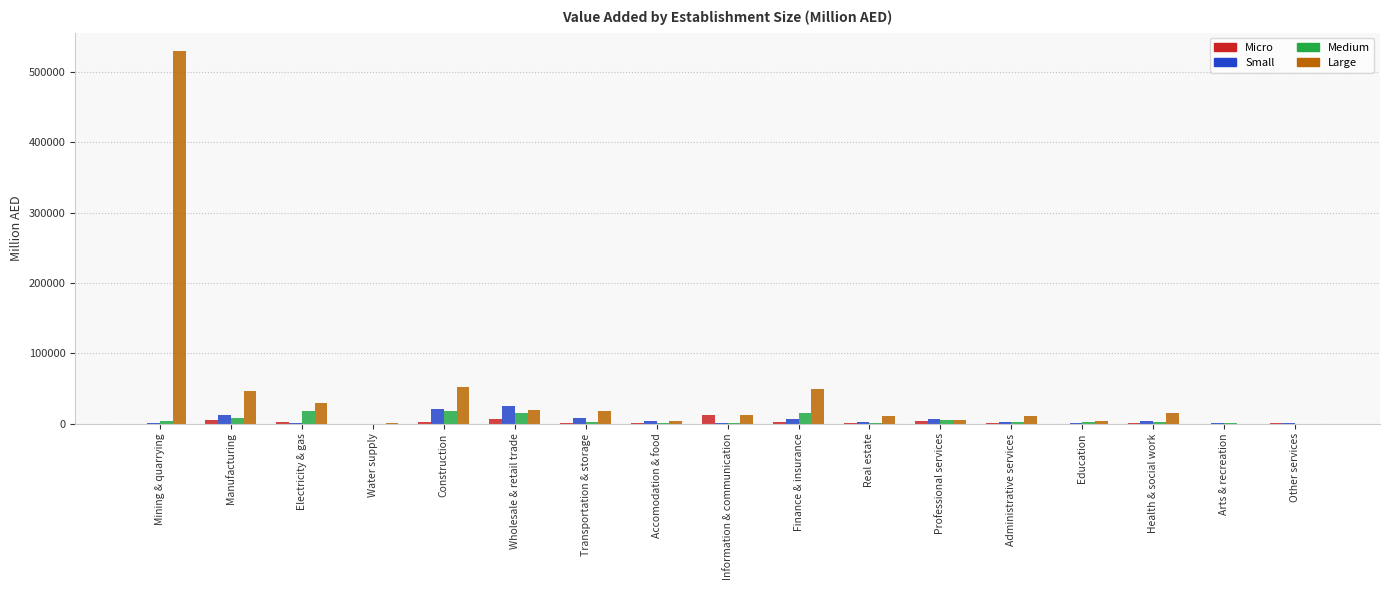

Which label corresponds to the largest value in the chart?

Mining & quarrying